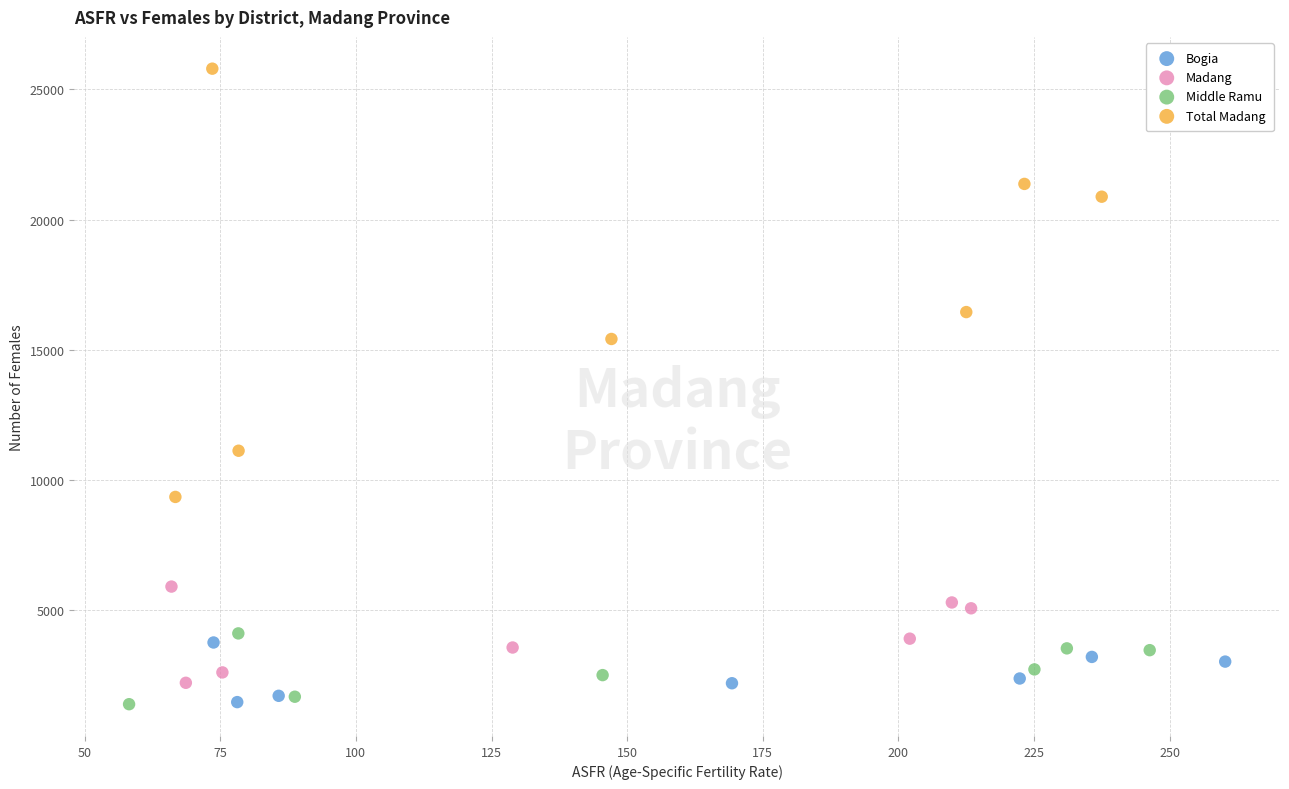

Which series has the largest Y range (max minus min)?

Total Madang